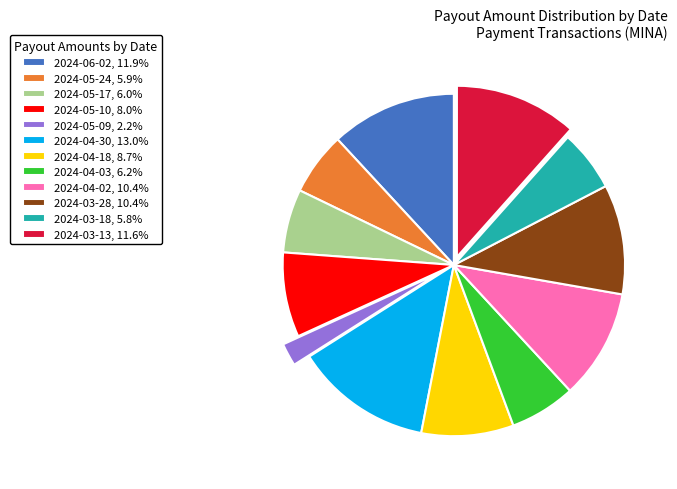

Combined, do 2024-04-02, 10.4% and 2024-06-02, 11.9% account for over 50%?

No